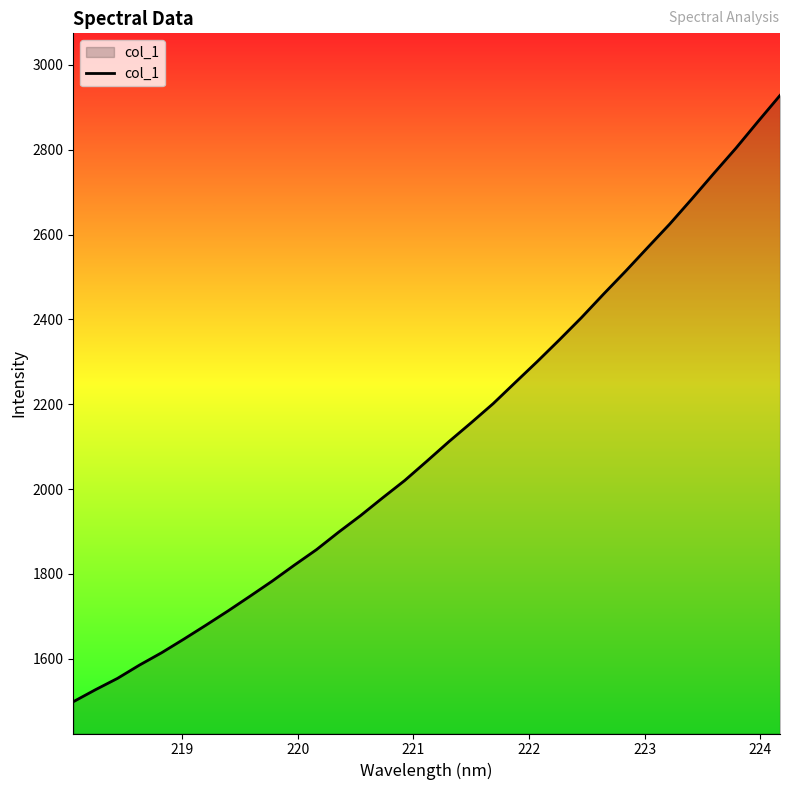

How many lines are shown in the chart?

1